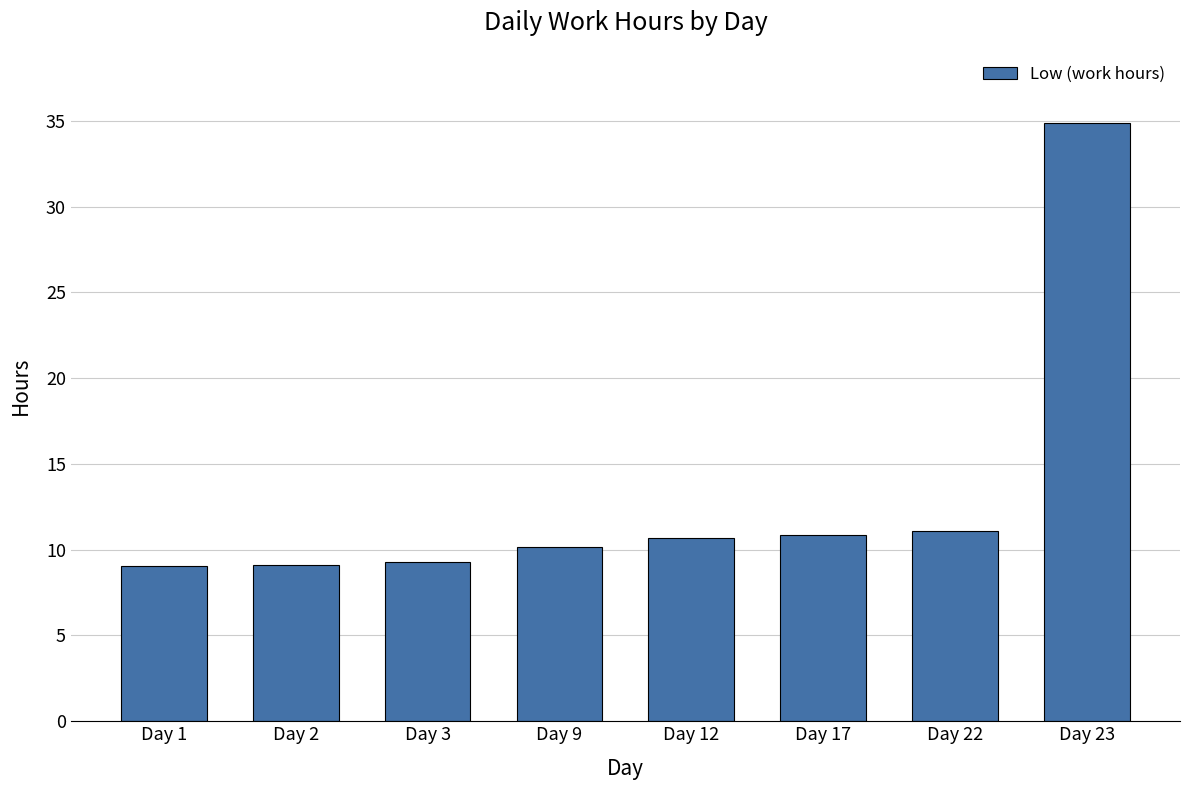

What is the ratio of the value at Day 3 to the value at Day 22?

0.8